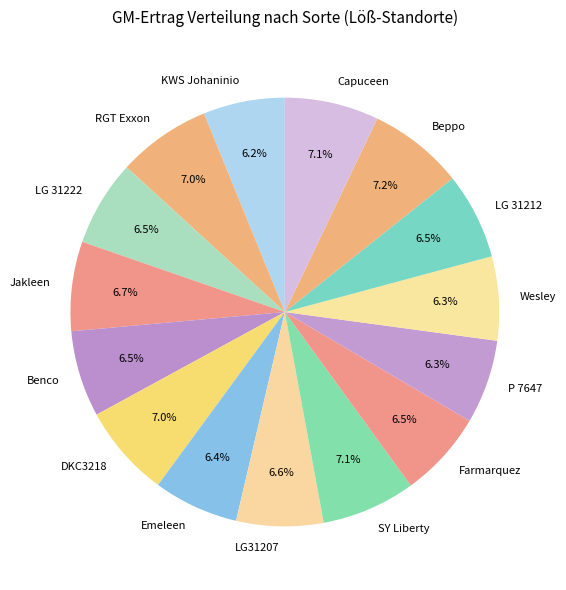

How much of the chart is everything except Emeleen?

93.6%